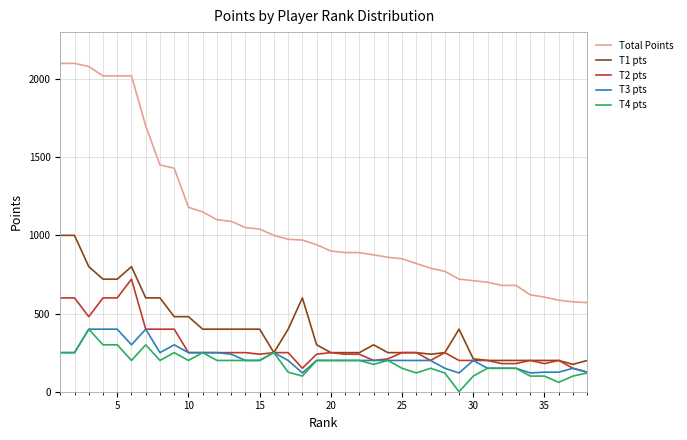

Which series has the largest range (max minus min)?

Total Points